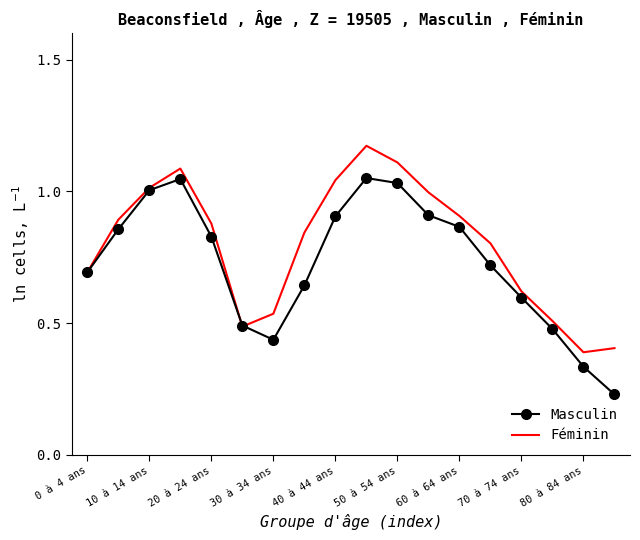

List the series in order of their peak value, highest first.

Féminin, Masculin